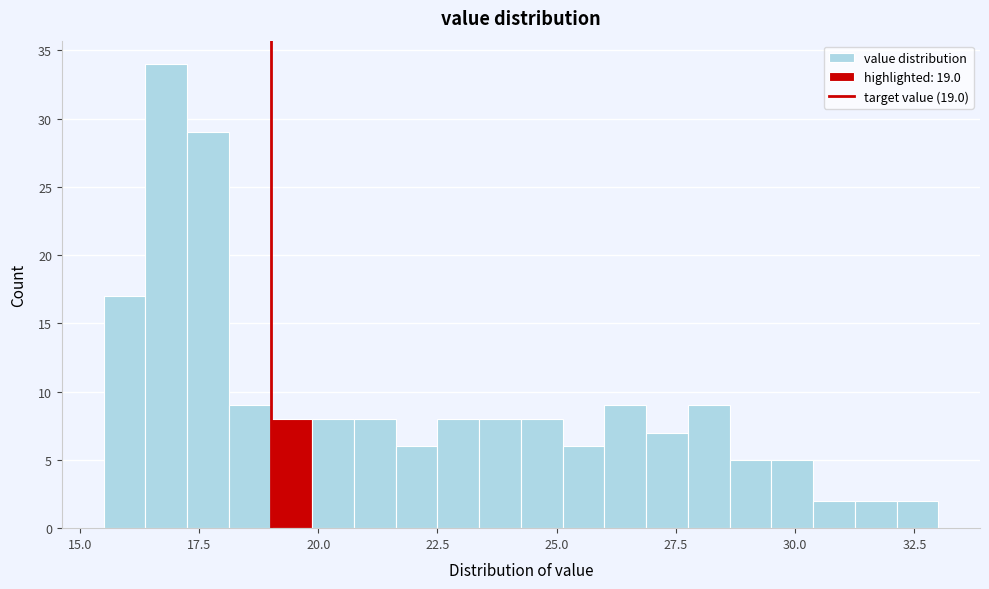

Around what value on the x-axis is the tallest bar? Give the approximate position of its centre, as read against the axis.

17.0